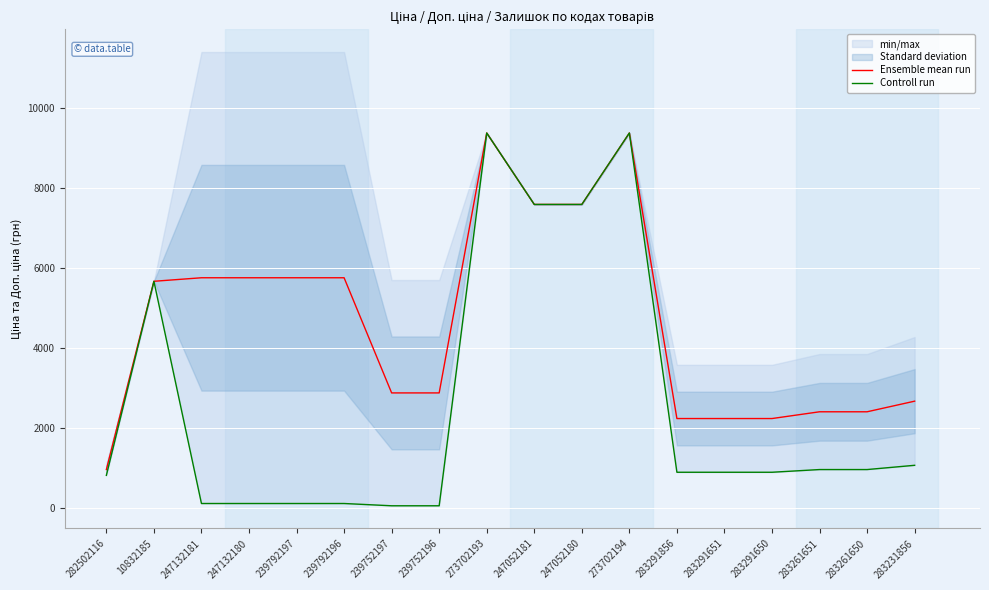

The Ensemble mean run series shows 1433.4 at 283231856. True or false?

False